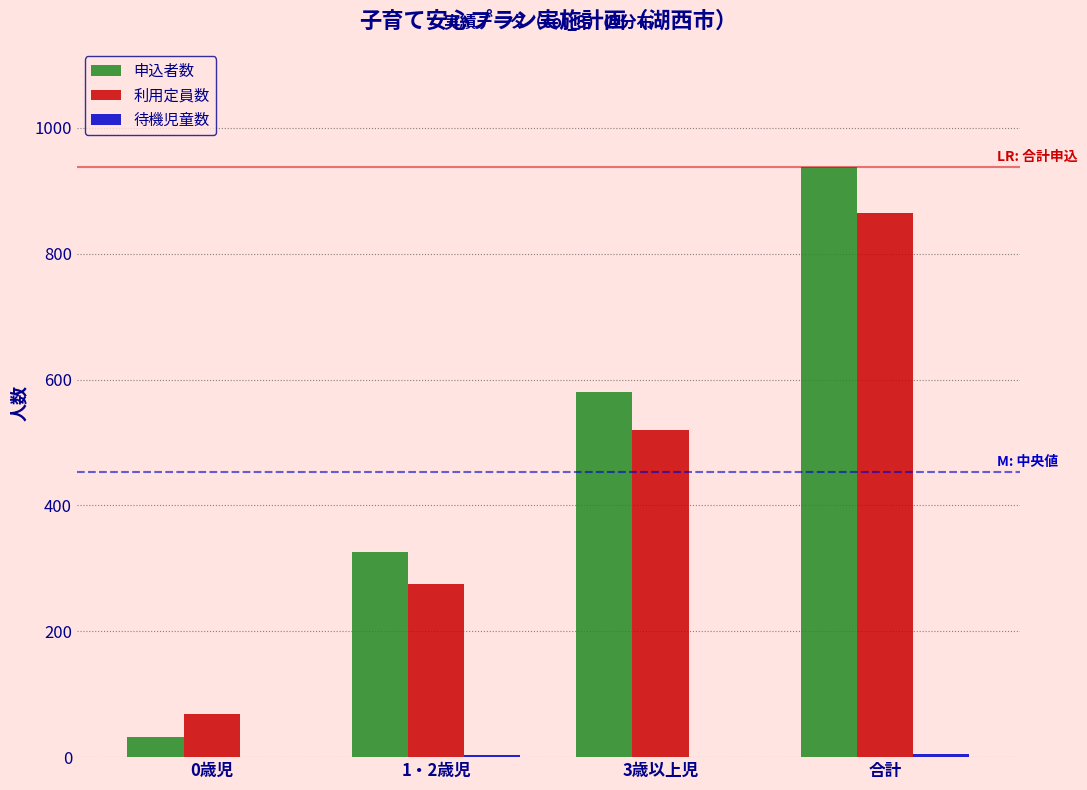

Which series changed the most between 3歳以上児 and 合計?

申込者数